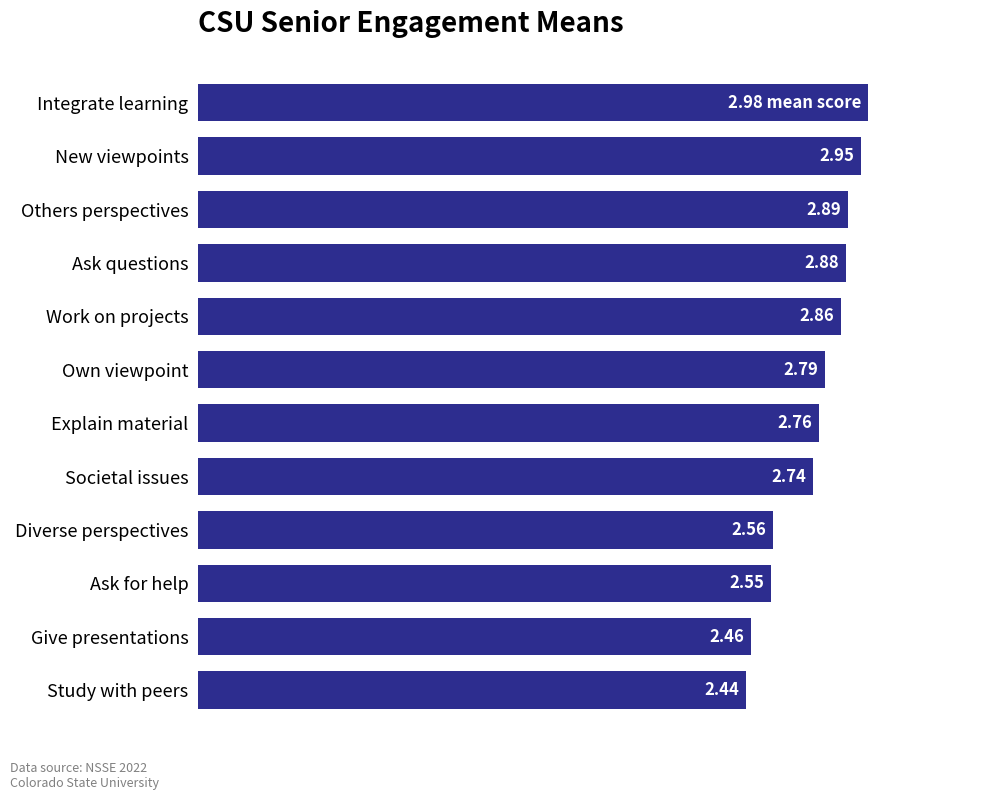

Which has a higher value, Others perspectives or New viewpoints?

New viewpoints